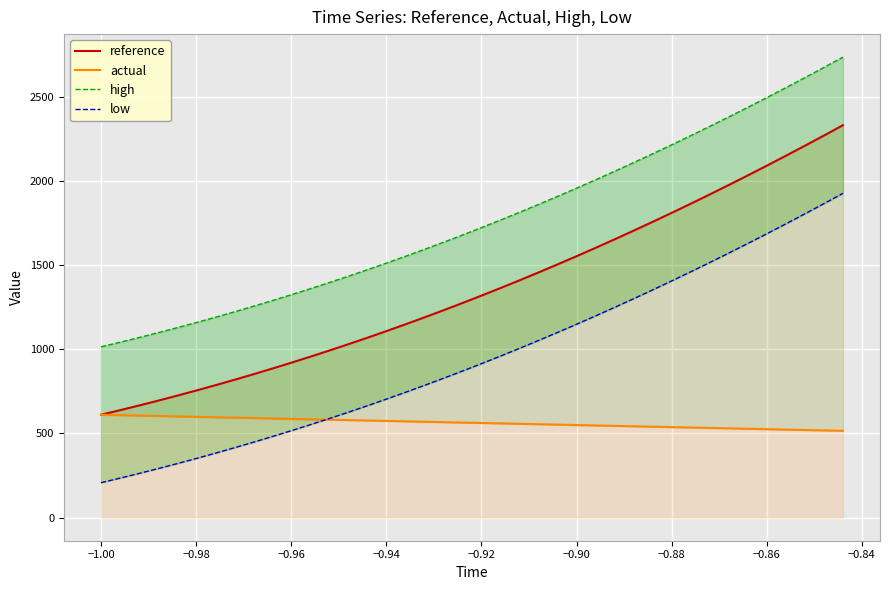

What is the maximum value for reference?

2330.0